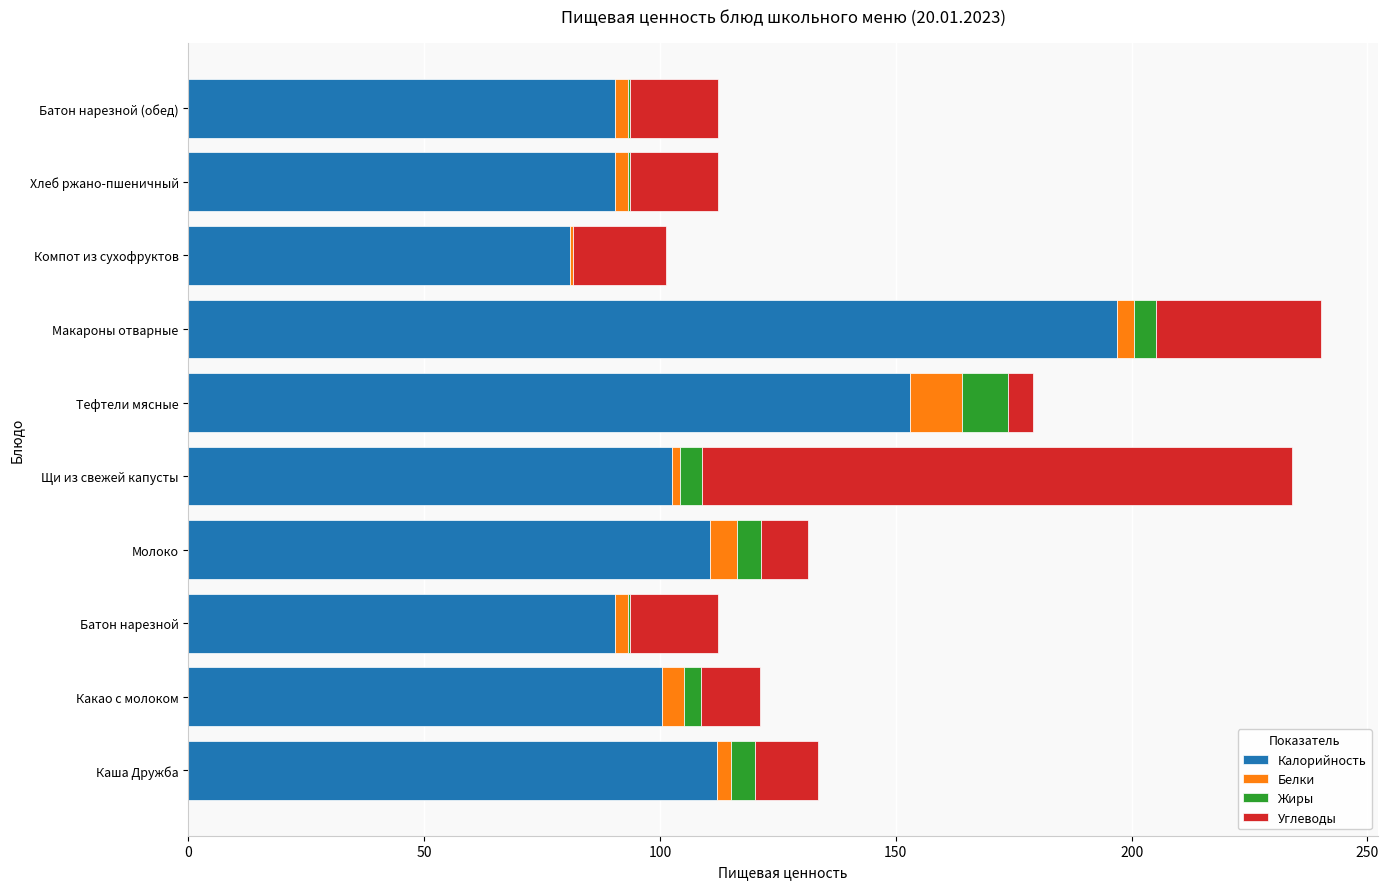

What is the highest value of the Калорийность series?

196.9